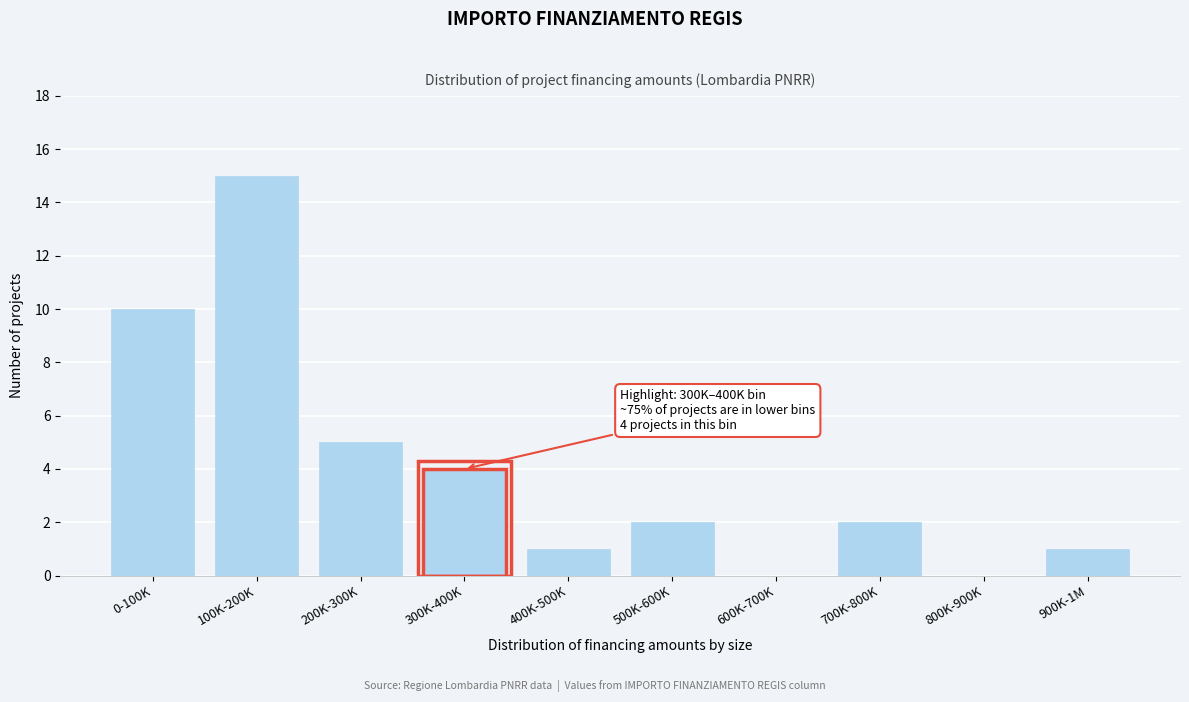

Reading left to right, transcribe all the data shown in this chart.

0-100K=10	100K-200K=15	200K-300K=5	300K-400K=4	400K-500K=1	500K-600K=2	600K-700K=0	700K-800K=2	800K-900K=0	900K-1M=1